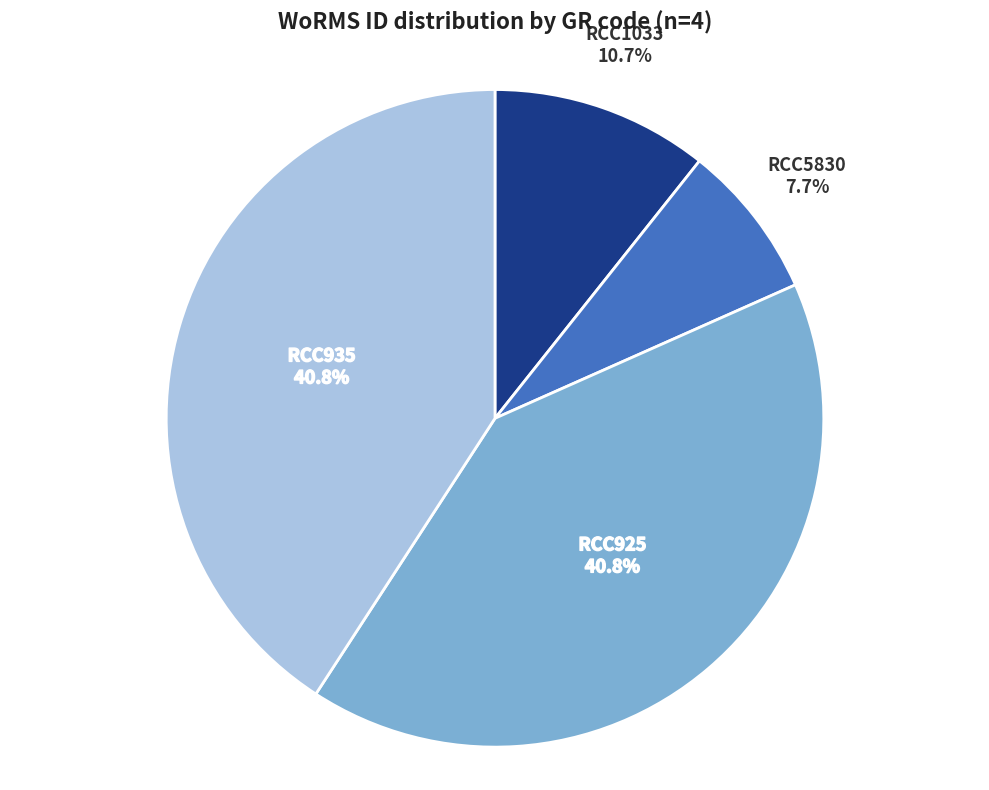

Is there a majority slice in this chart?

No